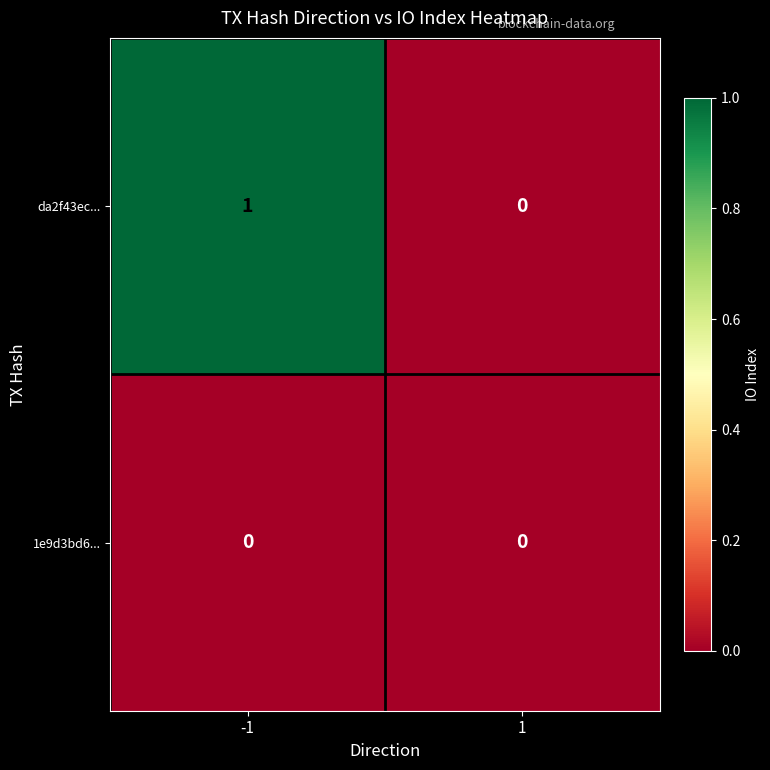

Which series has the largest total across all categories?

da2f43ec...